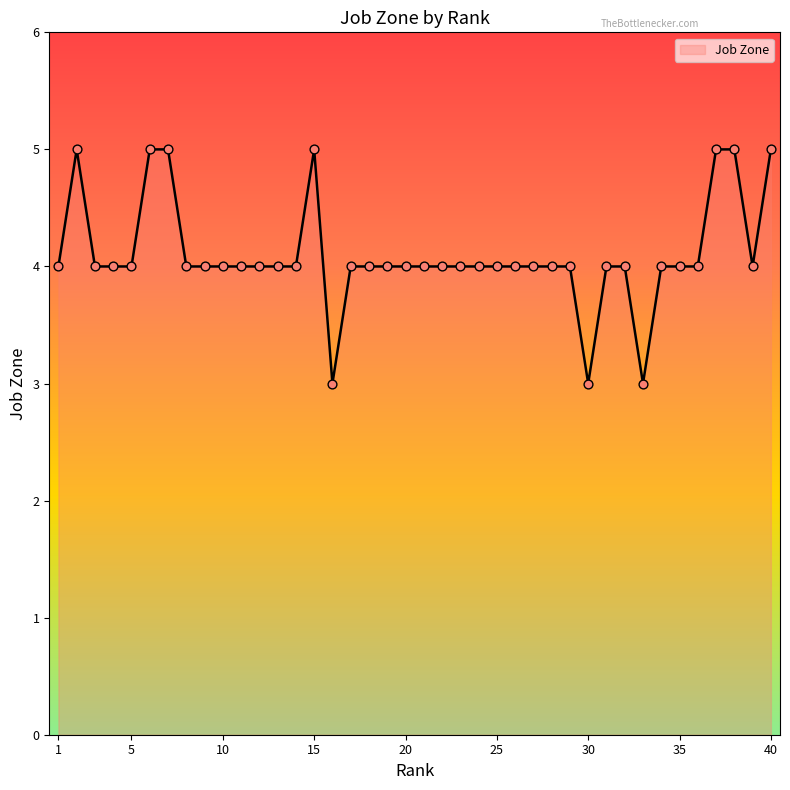

What is the minimum value shown in the chart?

3